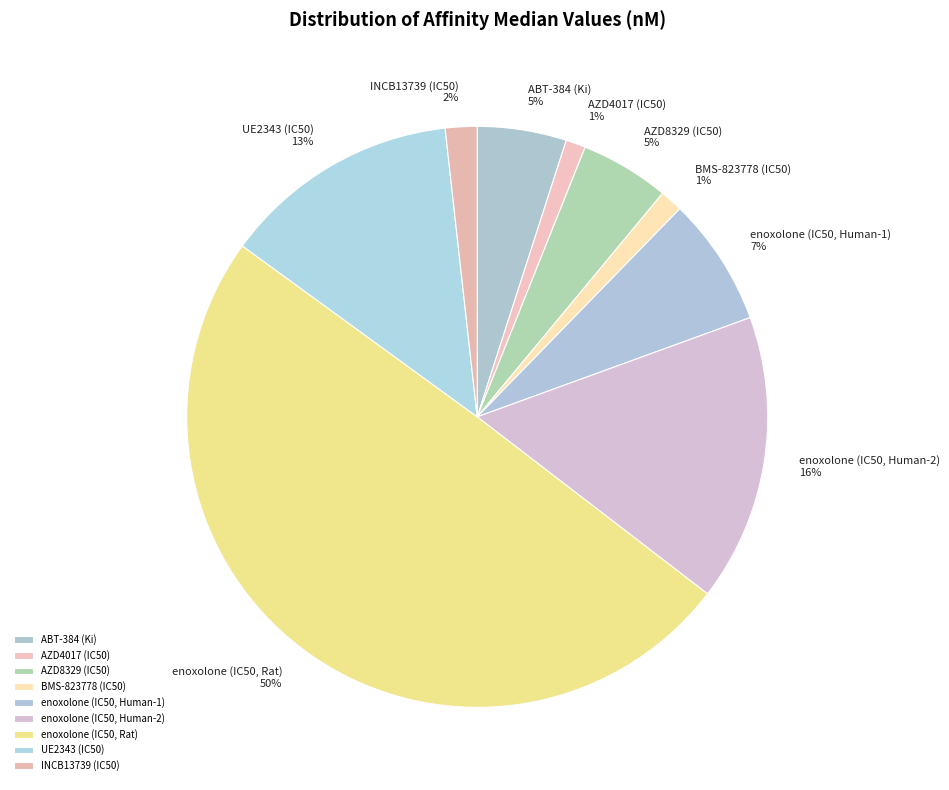

To the nearest percent, what is the average slice percentage?

11%